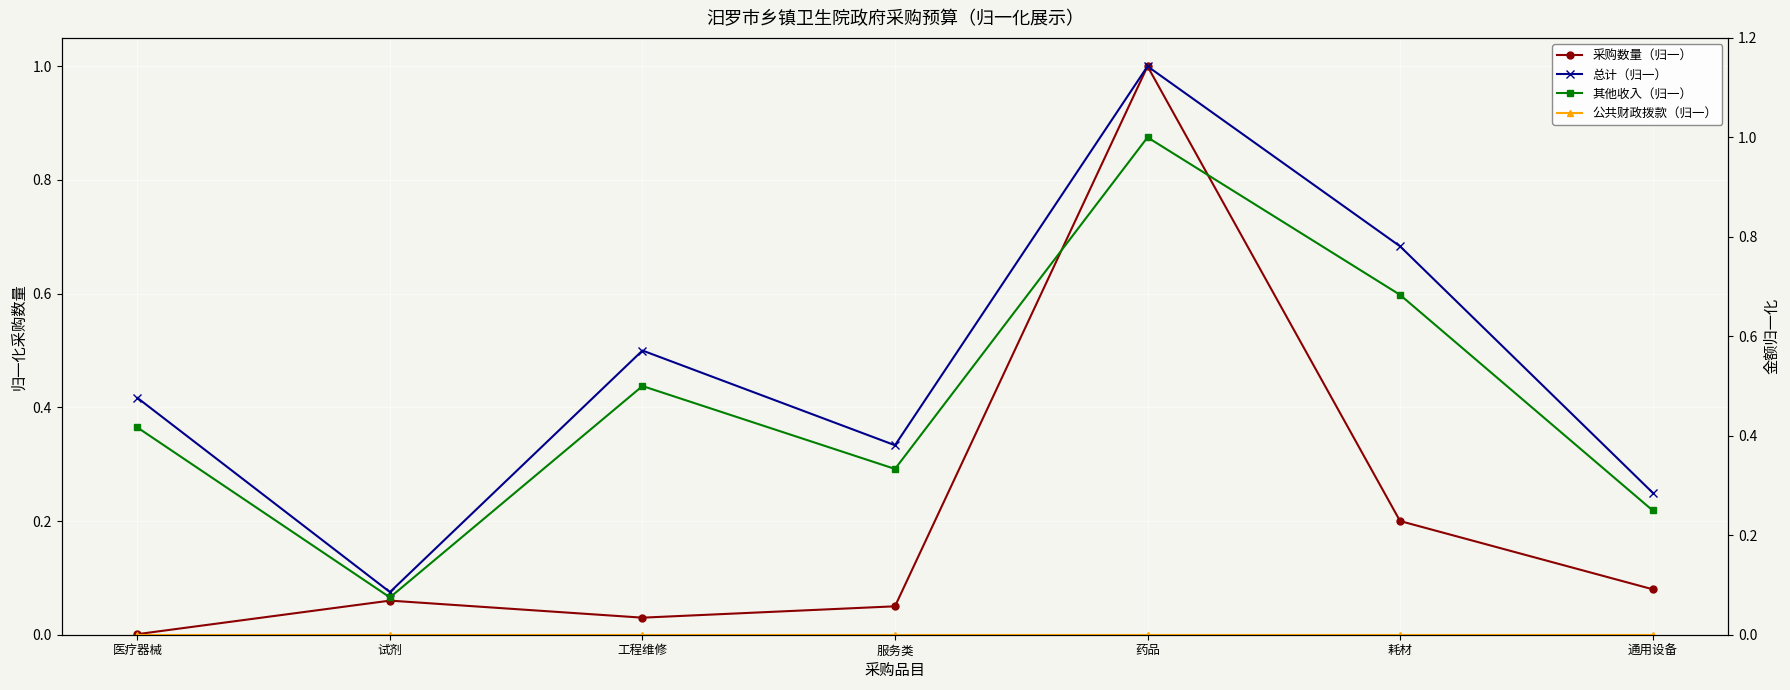

What is the difference between the maximum and minimum values in the 采购数量（归一） series?

1.0